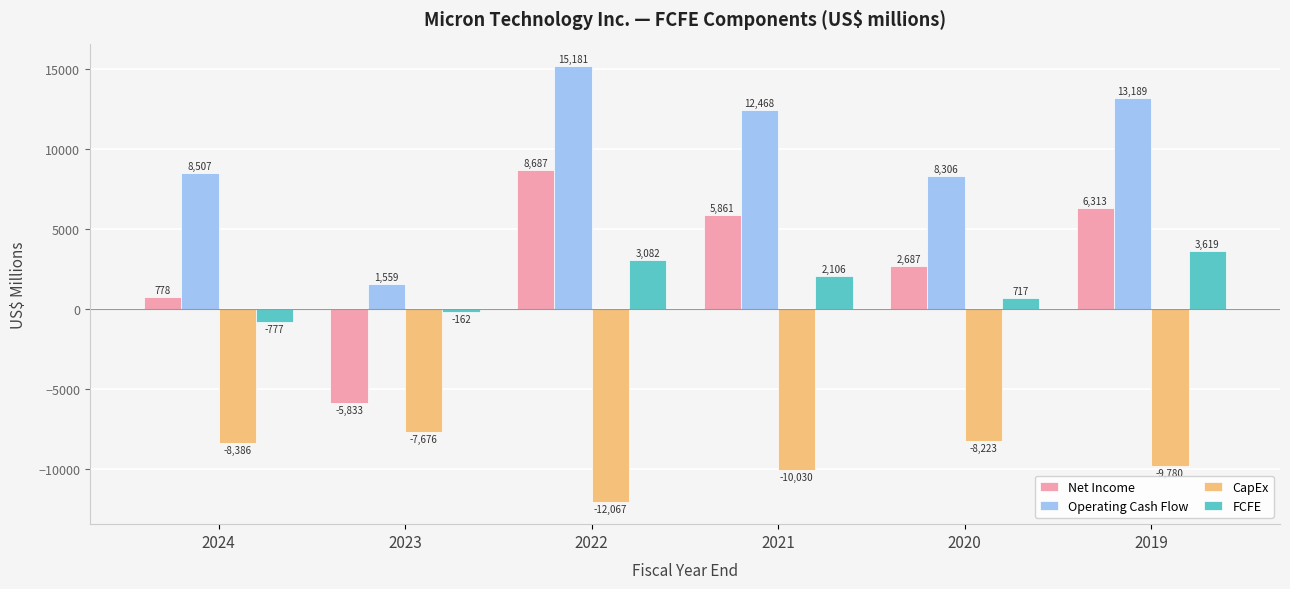

What are all the series names shown in the legend?

Net Income, Operating Cash Flow, CapEx, FCFE